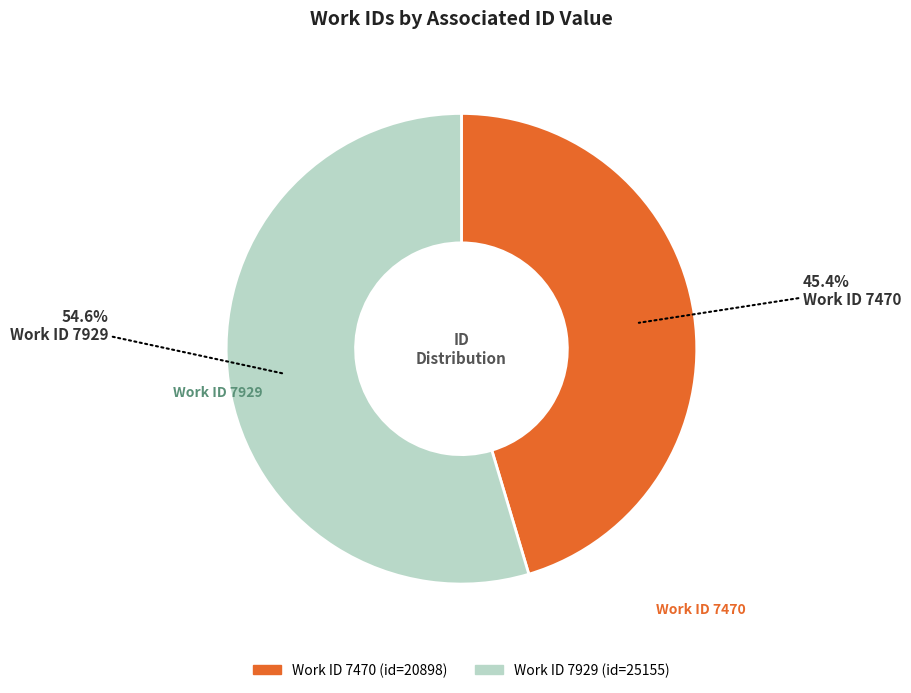

Does any single category account for the majority?

Yes